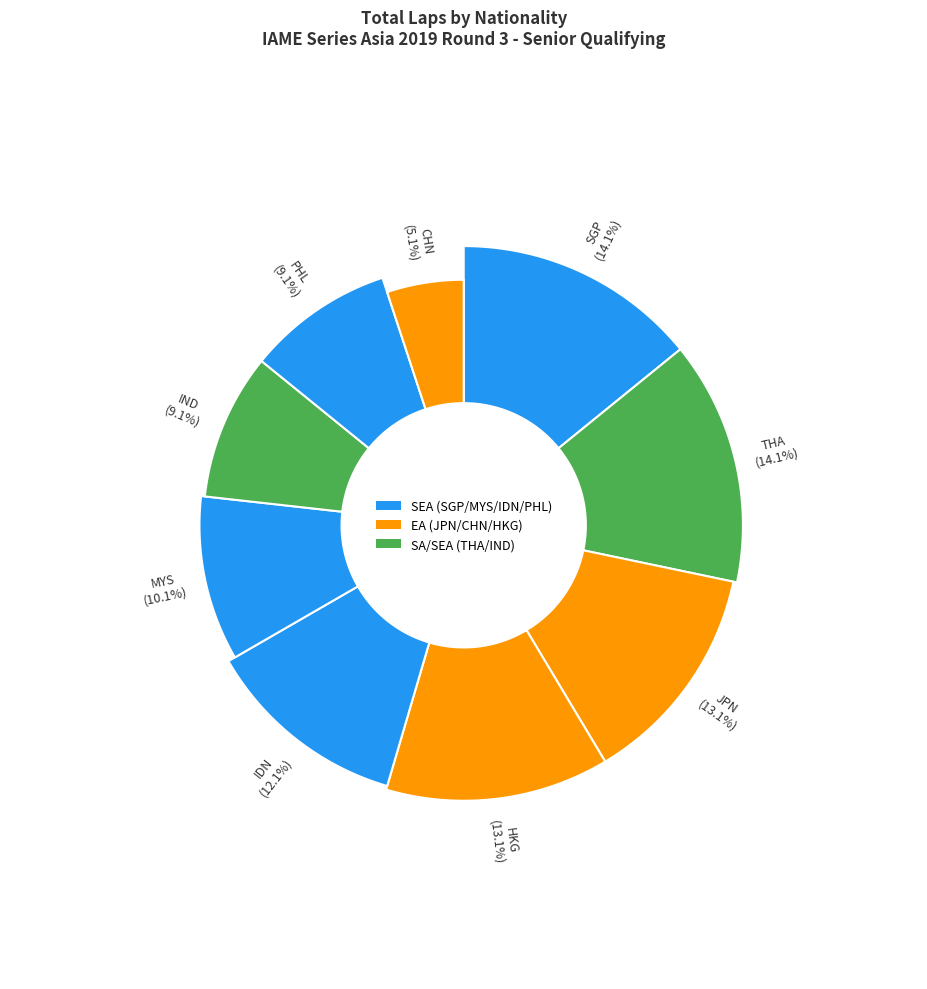

What portion of the pie excludes CHN?

94.9%